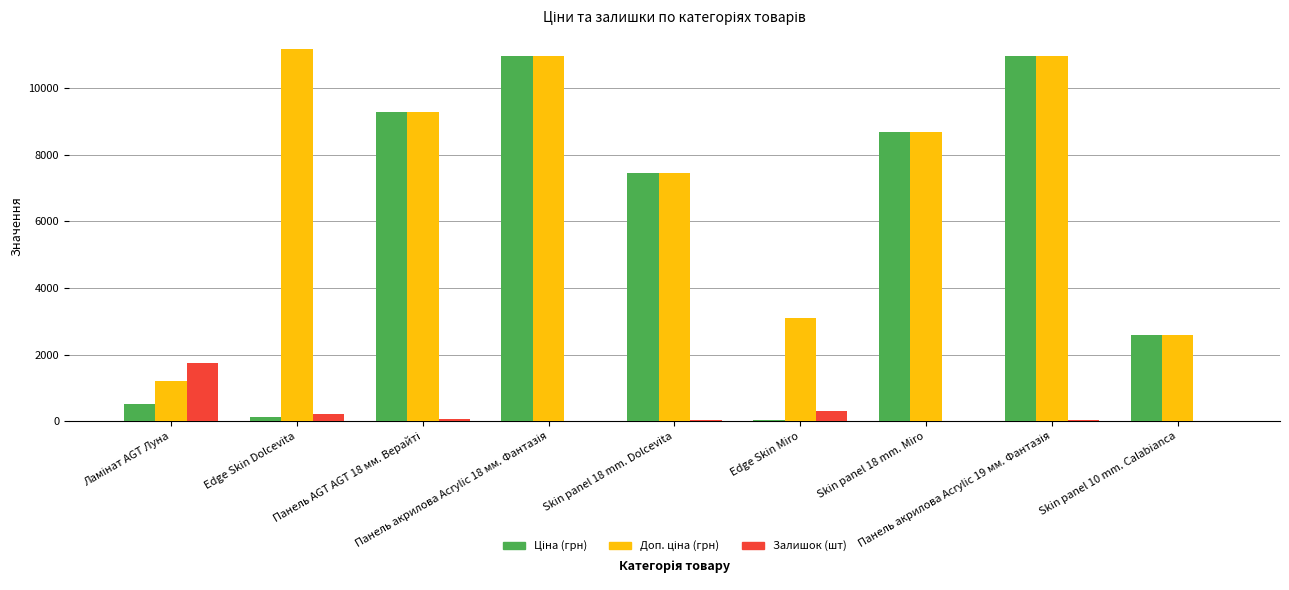

How many data points does each series have?

9